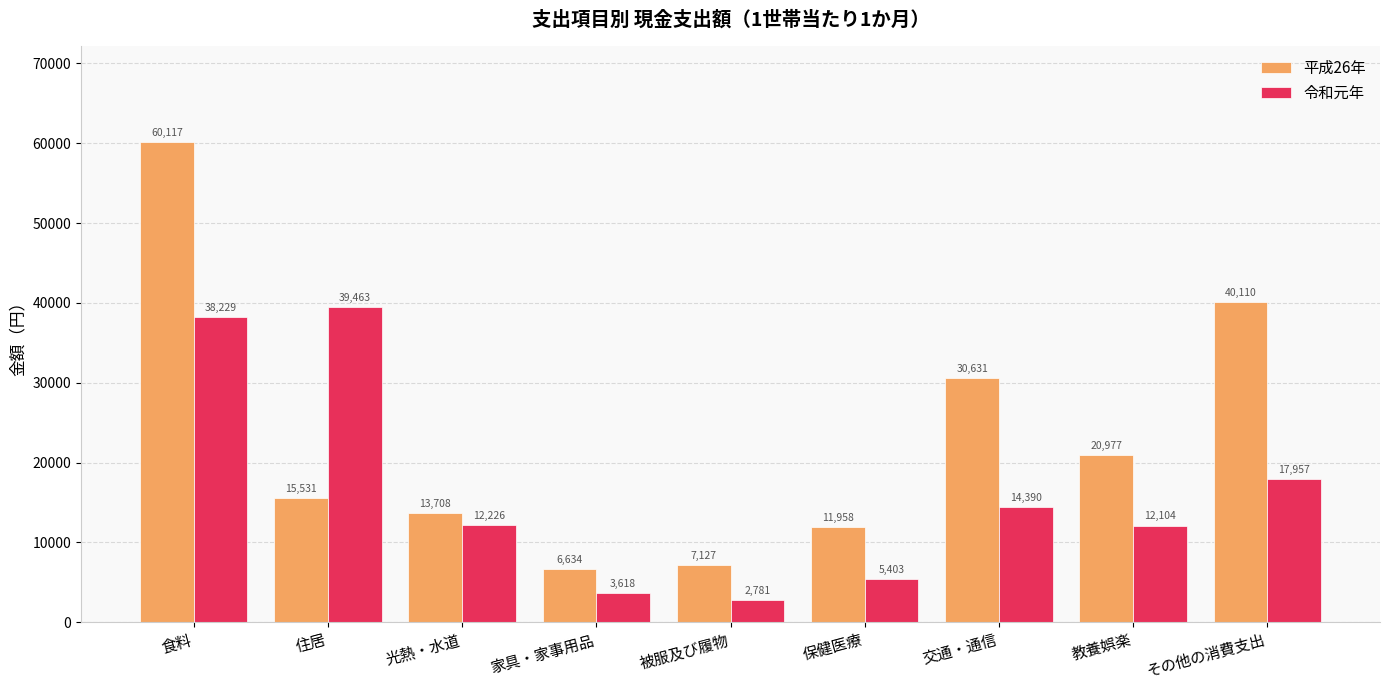

What position from the left is 交通・通信?

7